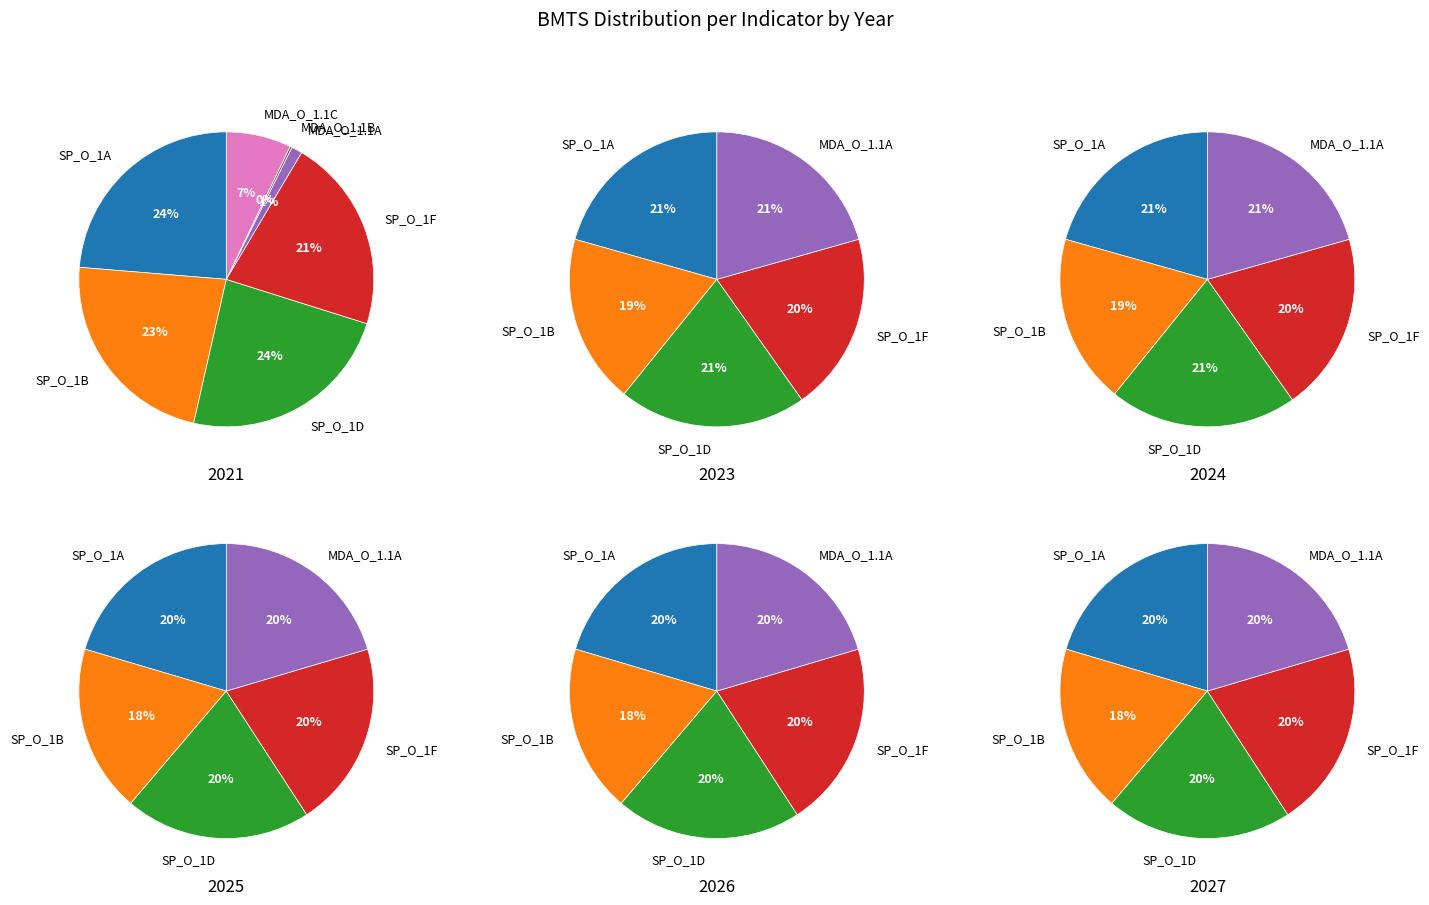

Which category has the smallest portion of the pie?

MDA_O_1.1B